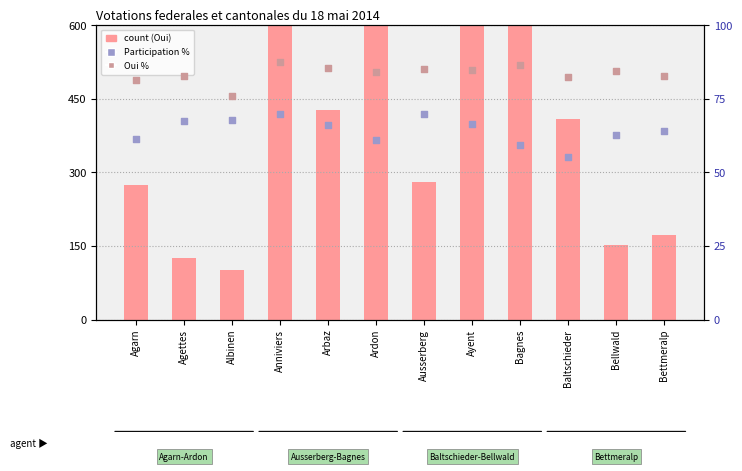

At how many categories does at least one series exceed 1036?

3